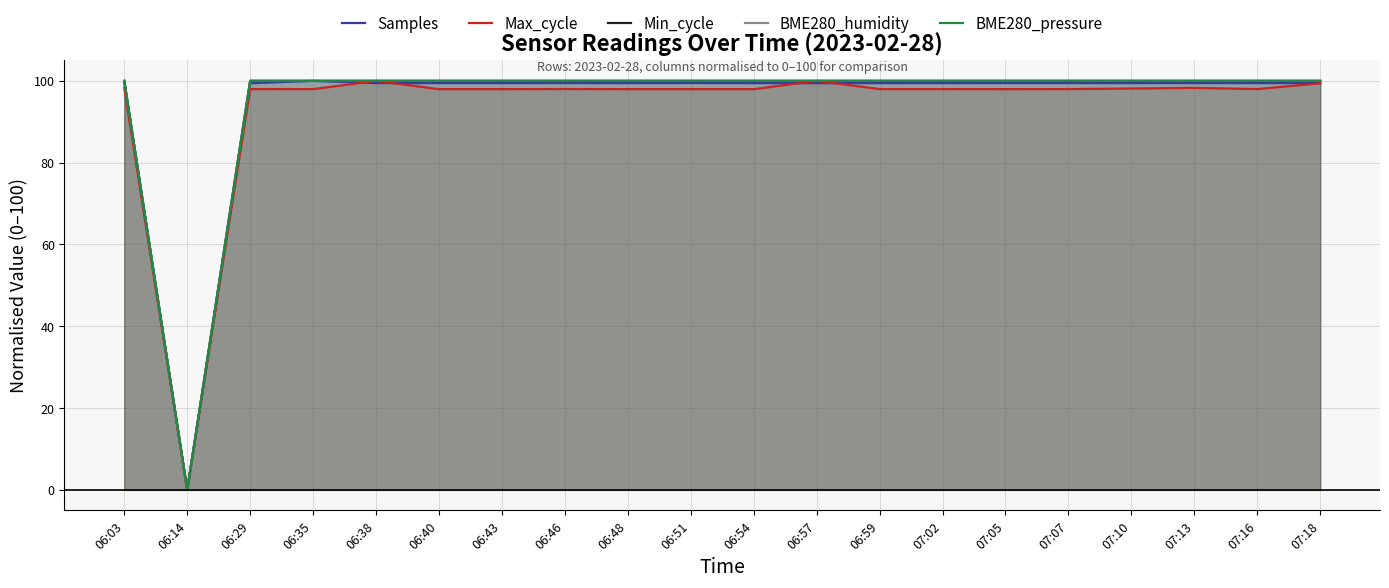

At which category does Min_cycle reach its first local valley?

06:14